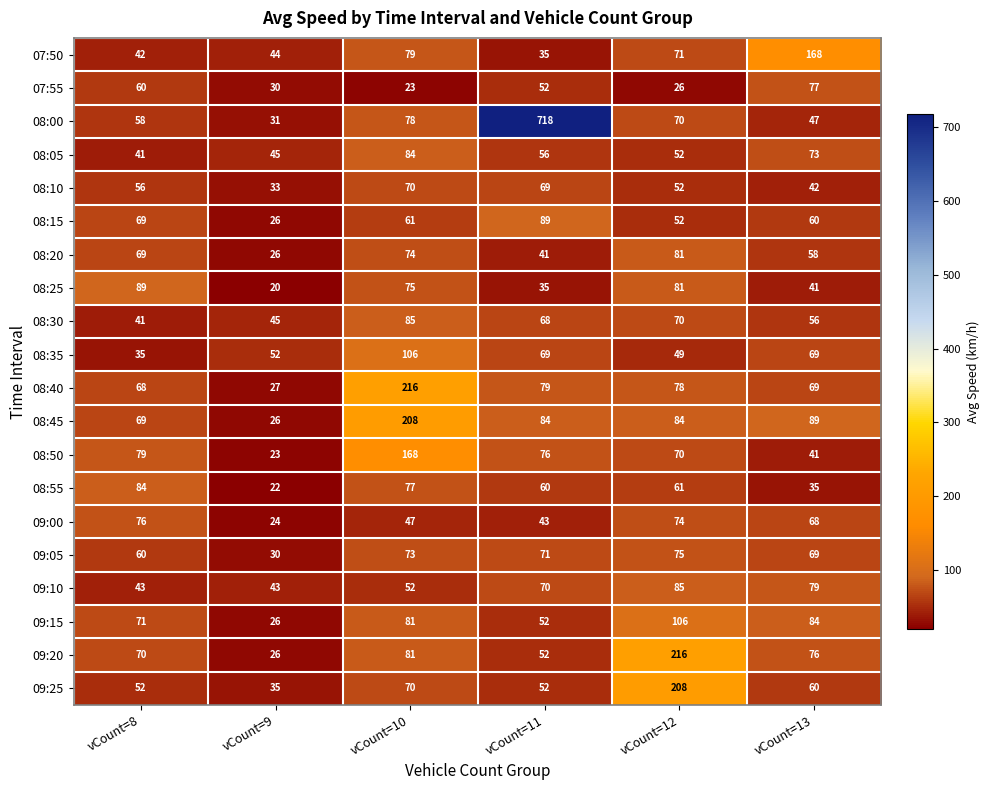

What is the difference between the maximum and second lowest values in the 08:05 series?

39